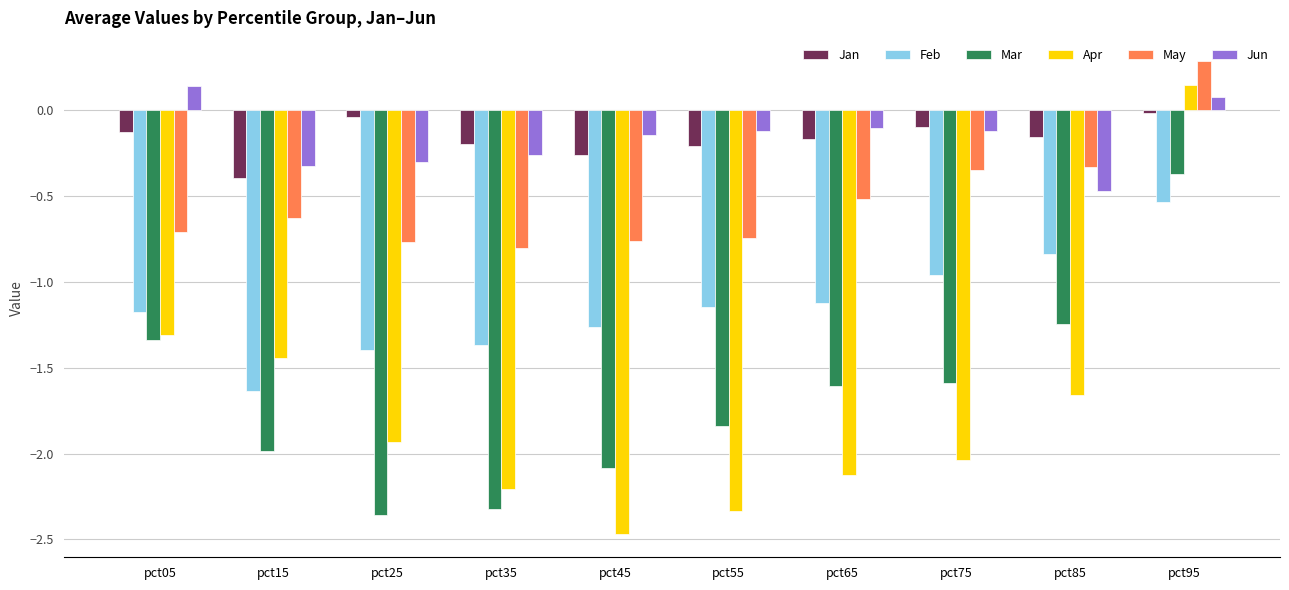

Does the chart contain any negative values?

Yes